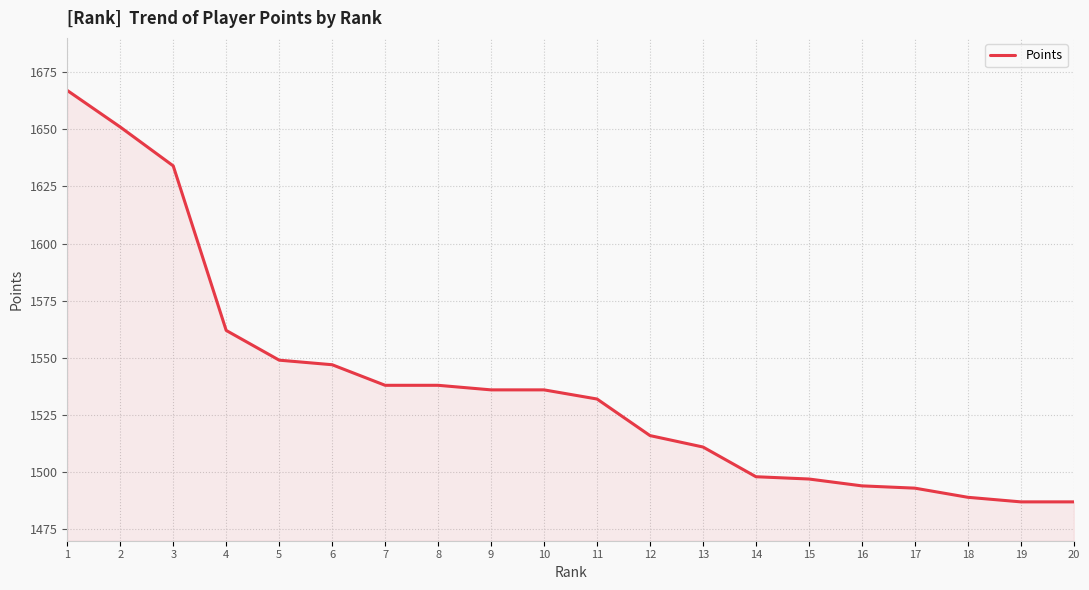

What is the minimum value shown in the chart?

1487